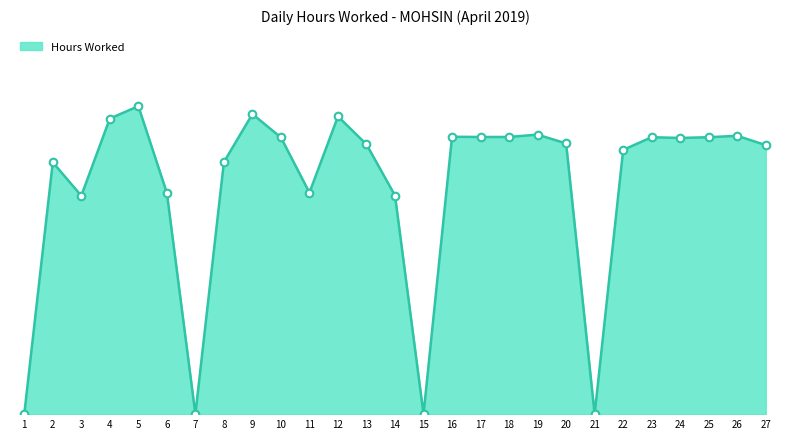

Between 15 and 5, which is larger?

5